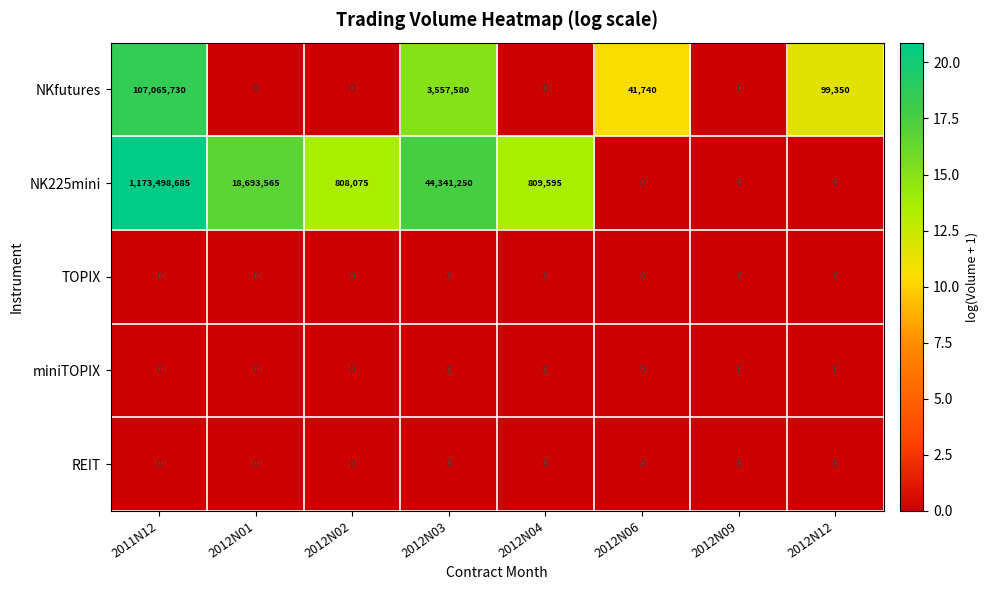

How many distinct data groups are displayed?

5